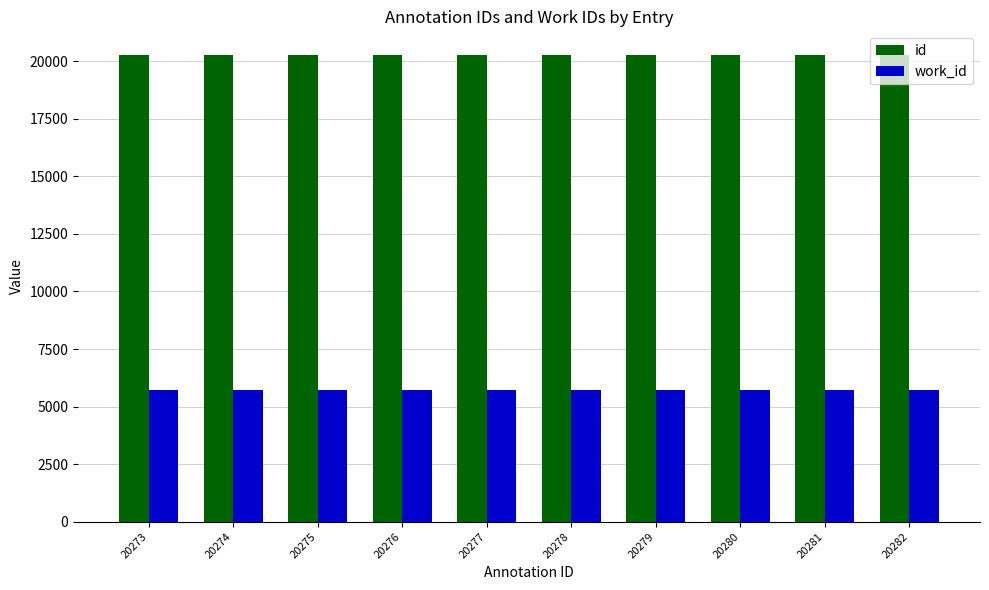

How many series are shown in this chart?

2